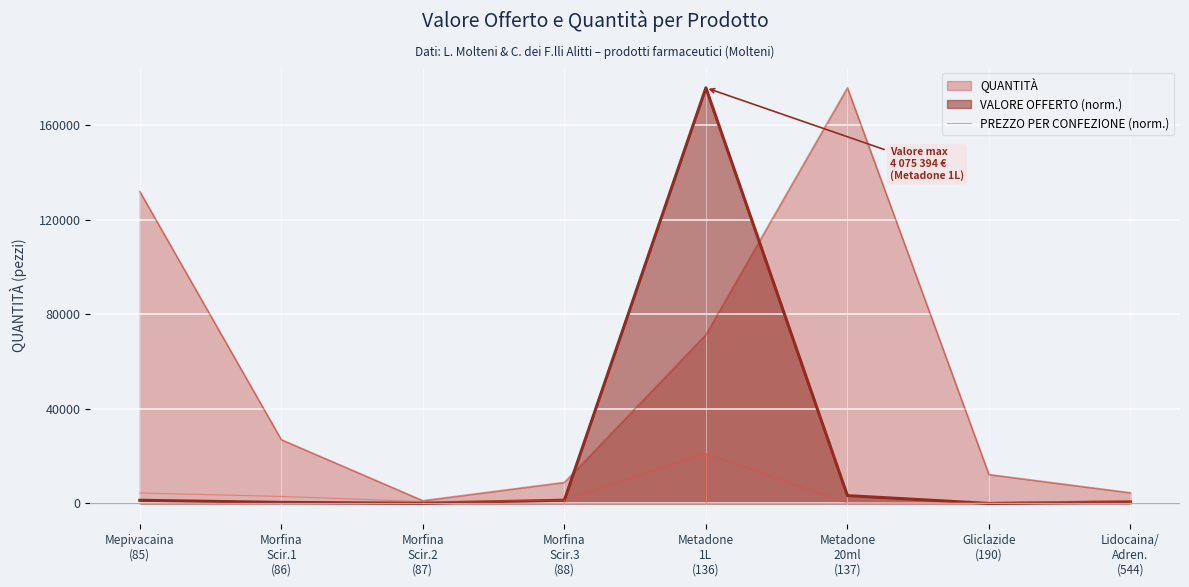

What is the maximum value shown in the chart?

175863.0